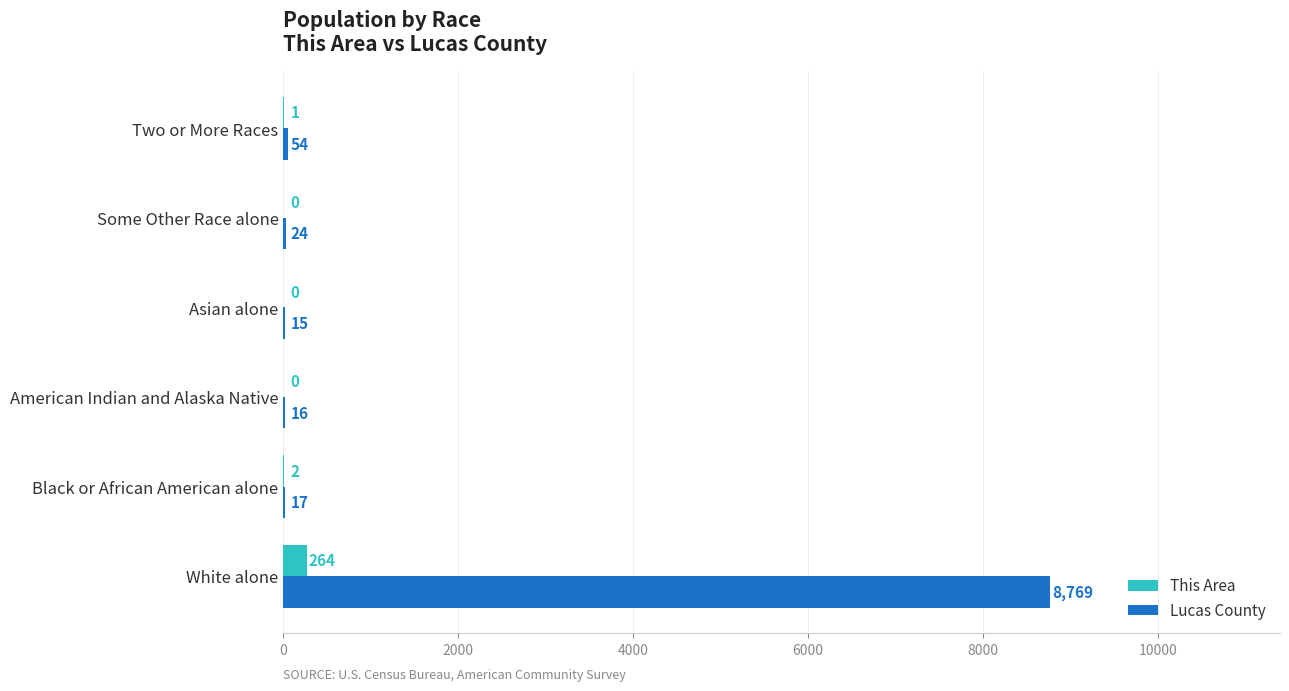

Is it true that This Area equals 2 at Black or African American alone?

True